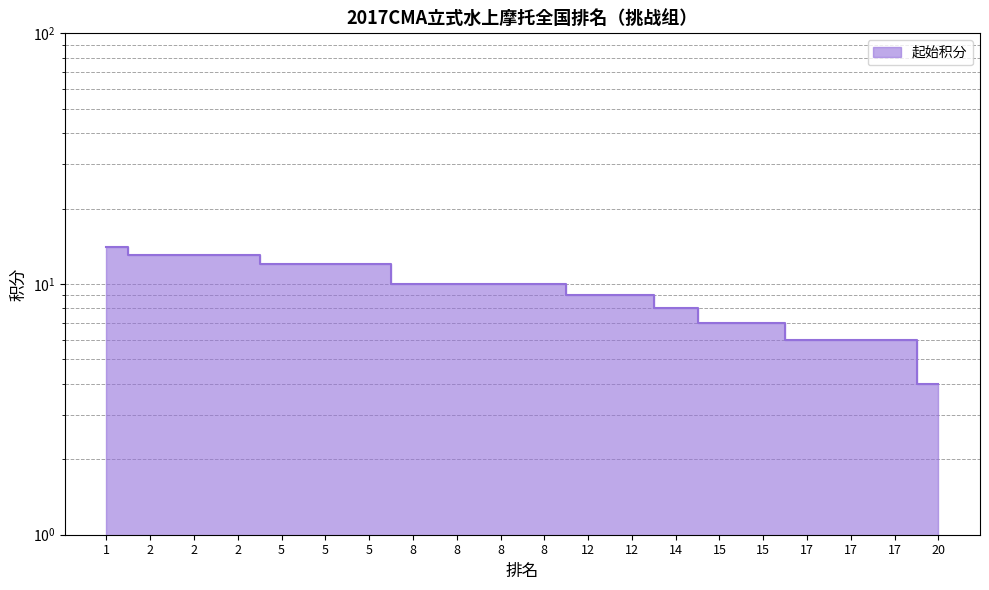

What is the smallest value displayed?

4